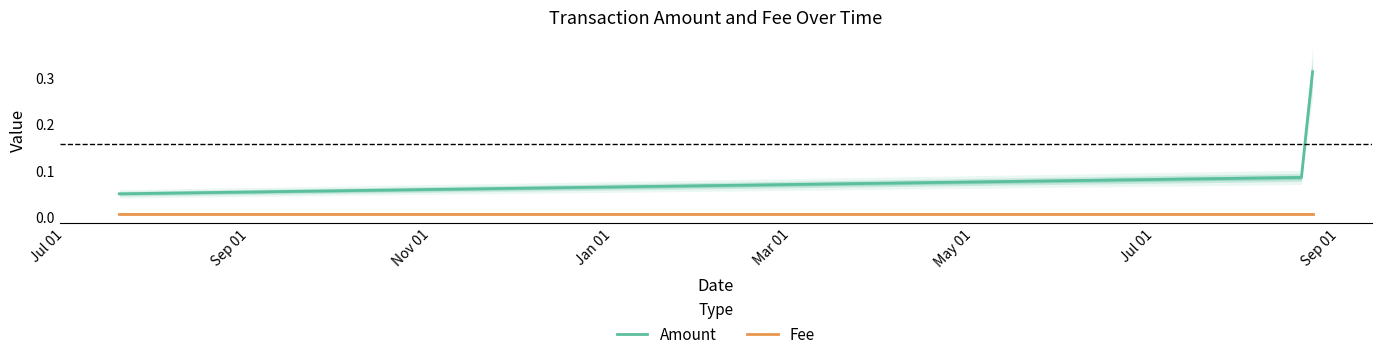

True or false: Amount and Fee intersect in this chart.

False